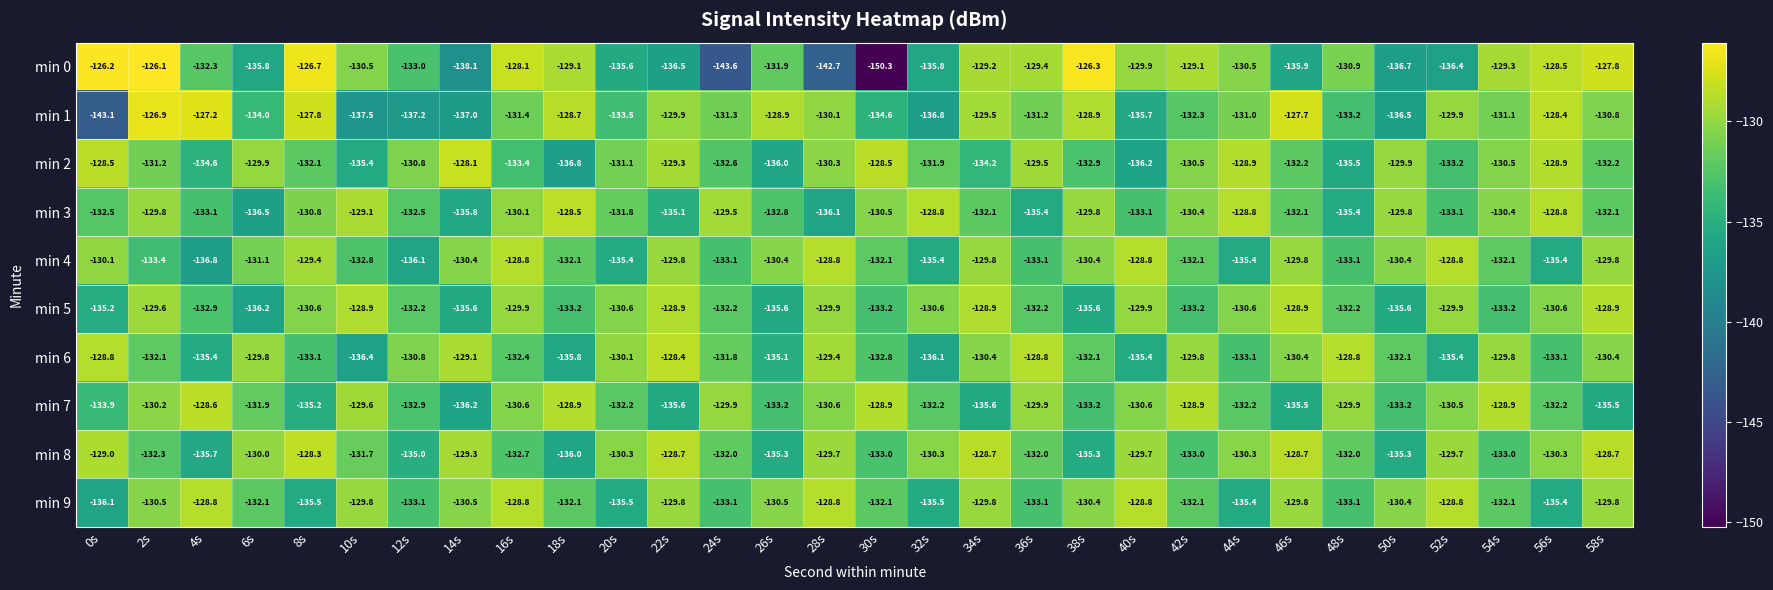

At 26s, list the series in order from smallest to largest.

min 2, min 5, min 8, min 6, min 7, min 3, min 0, min 9, min 4, min 1